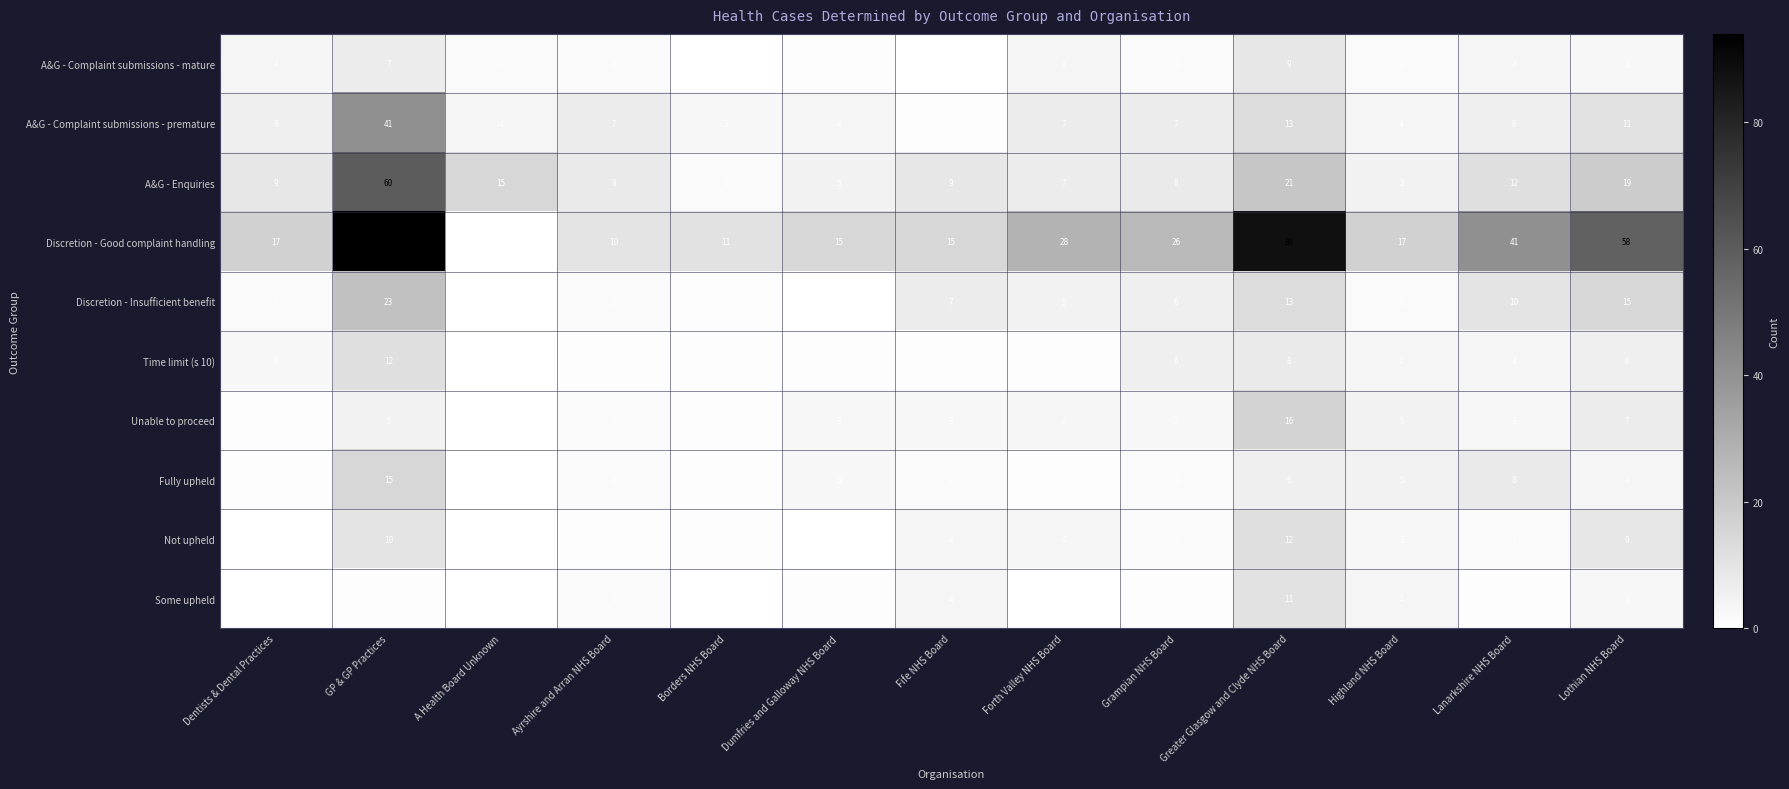

Which series has the largest range (max minus min)?

Discretion - Good complaint handling